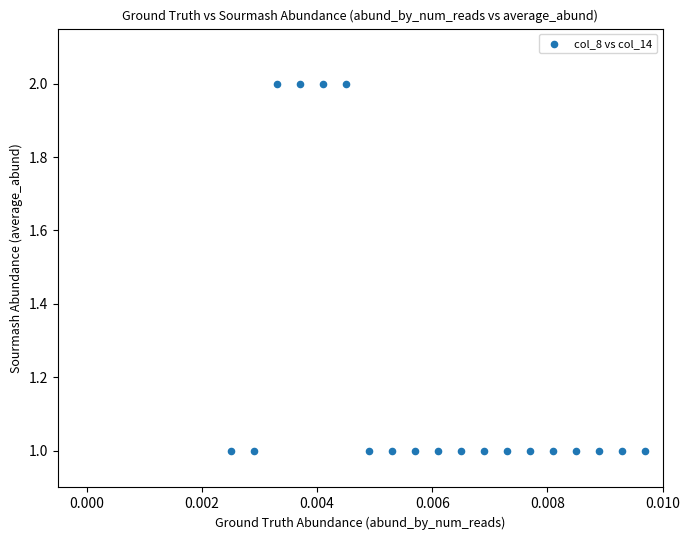

How many points are shown in the scatter plot?

20